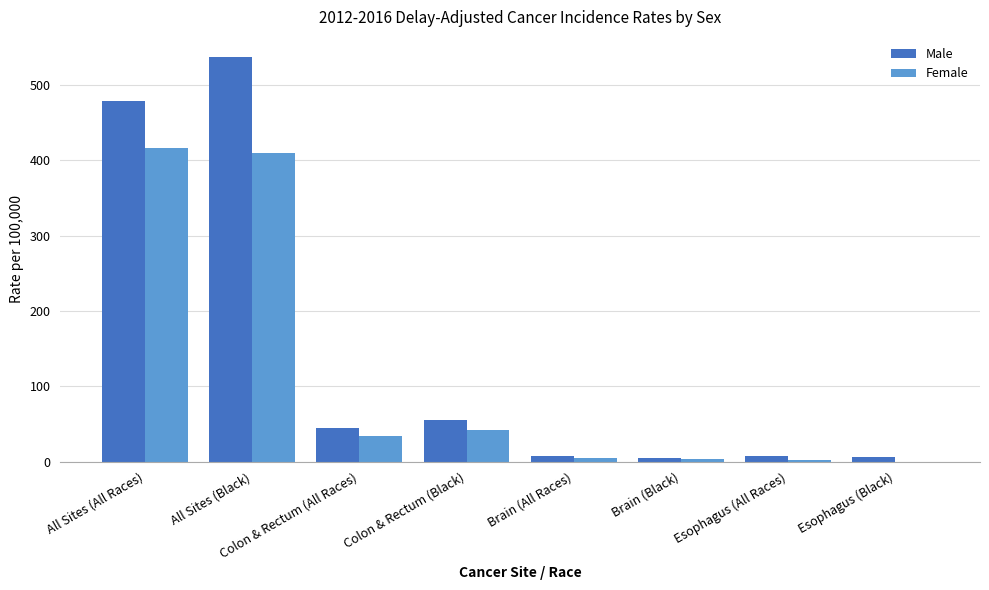

Which series has the largest total across all categories?

Male